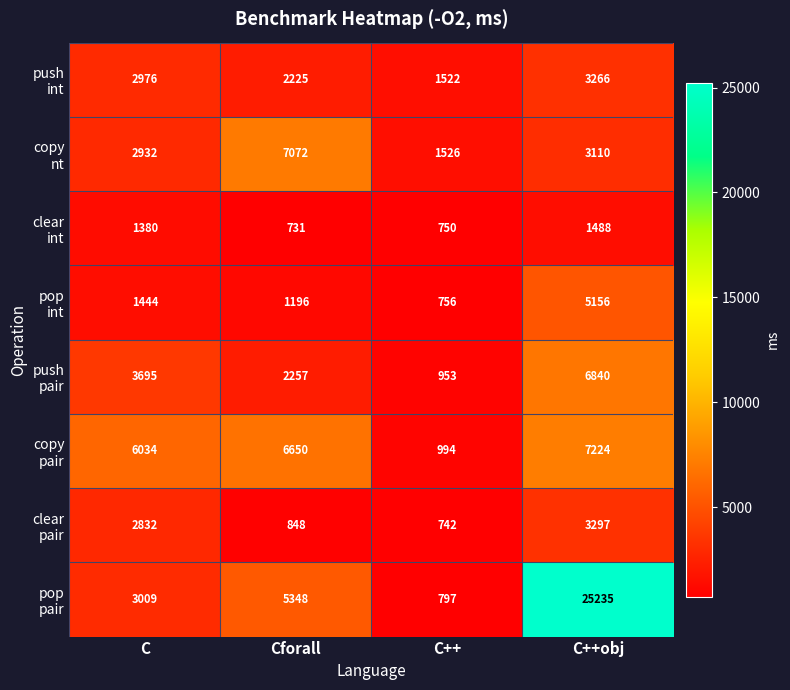

What is the smallest value displayed?

731